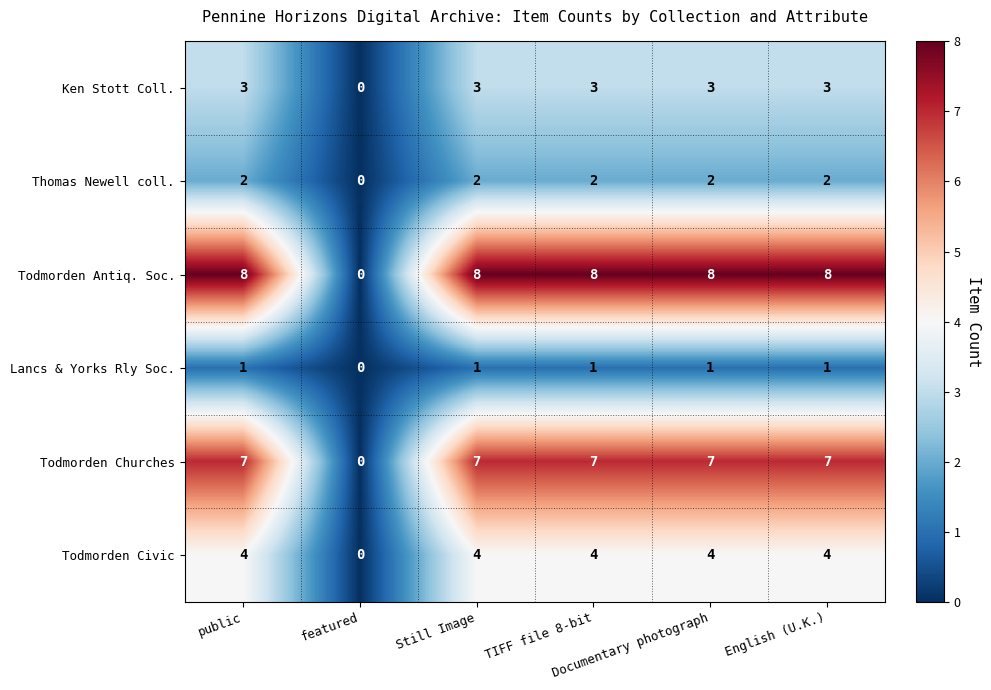

Which series has the widest spread of values?

Todmorden Antiq. Soc.